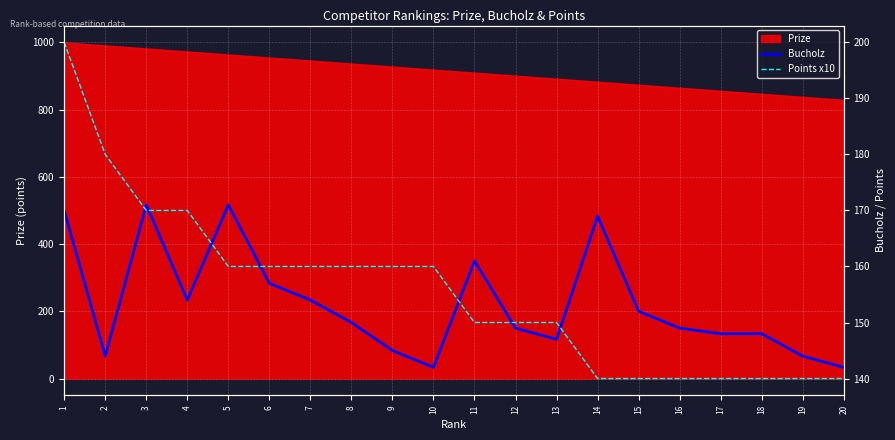

The value of Prize at 19 is 262. True or false?

False